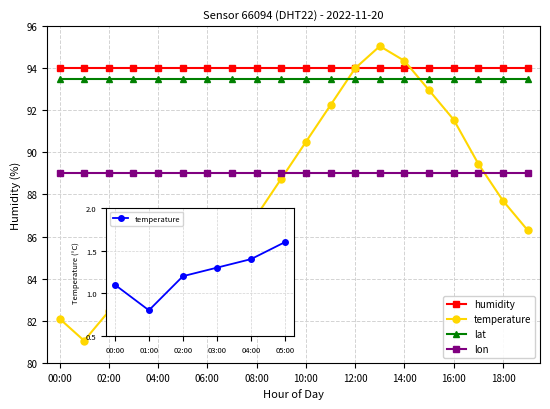

True or false: lat and humidity intersect in this chart.

False